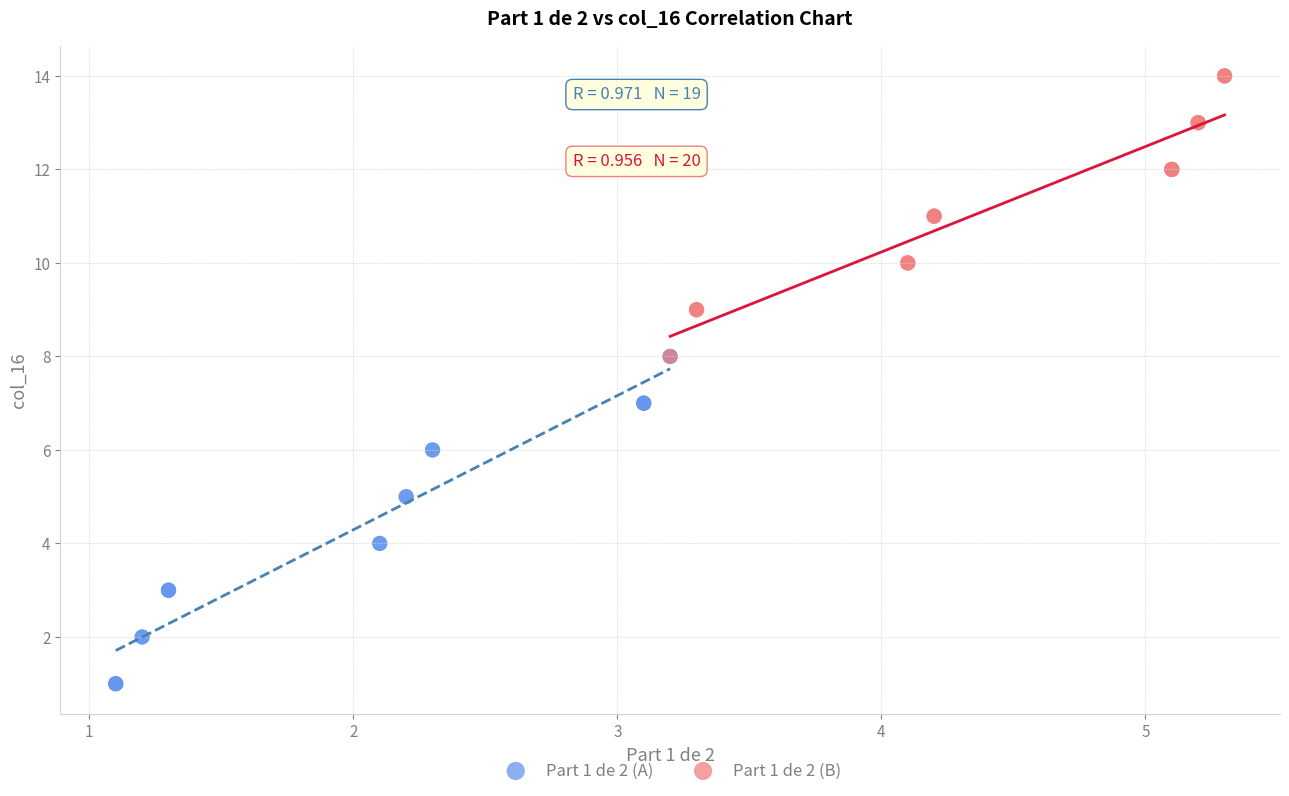

Which series contains the lowest Y value?

Part 1 de 2 (A)